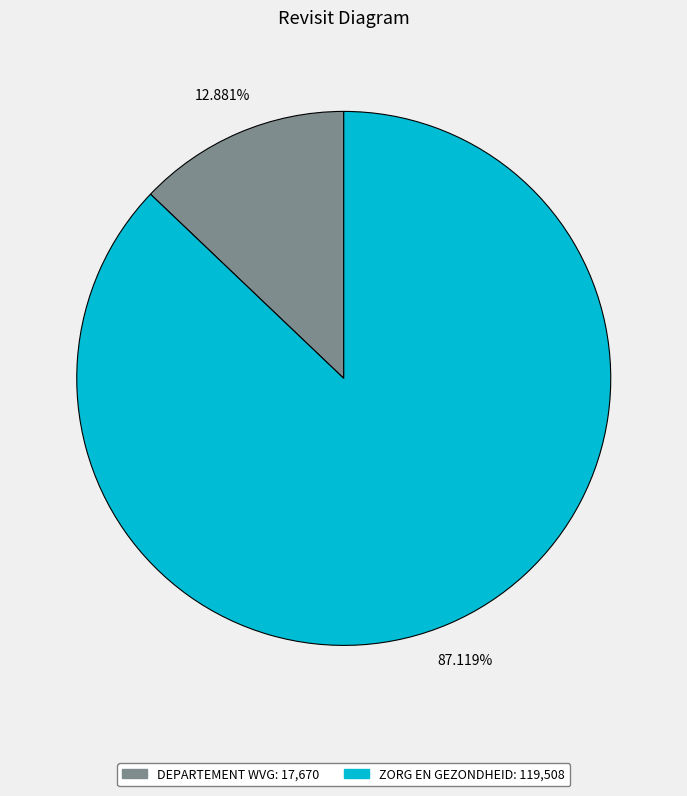

Which category has the biggest portion of the pie?

ZORG EN GEZONDHEID